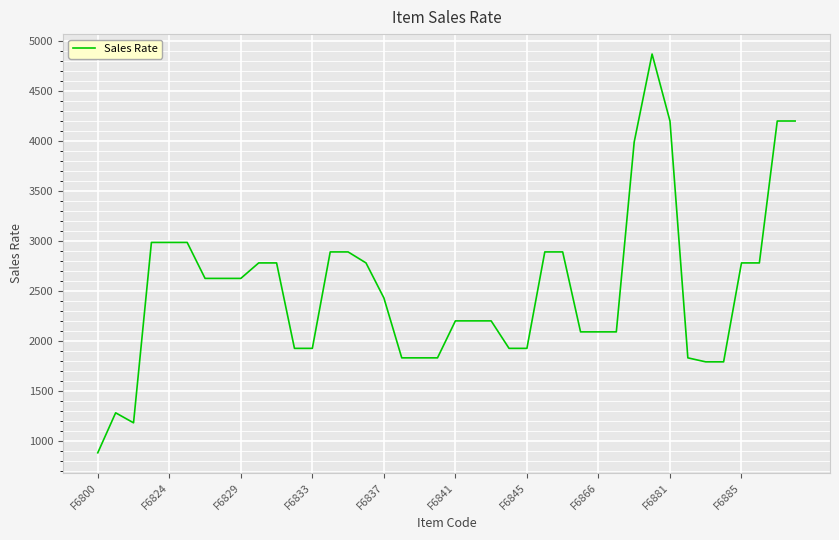

What is the difference between the maximum and minimum values?

3990